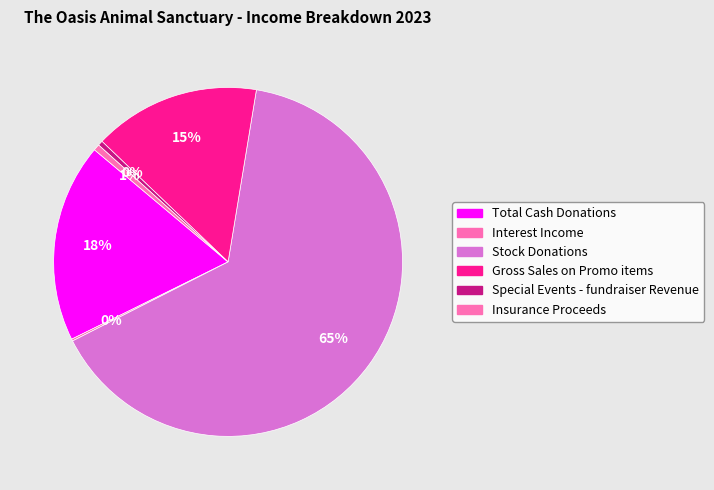

Rank the categories by value from highest to lowest.

Stock Donations, Total Cash Donations, Gross Sales on Promo items, Insurance Proceeds, Special Events - fundraiser Revenue, Interest Income